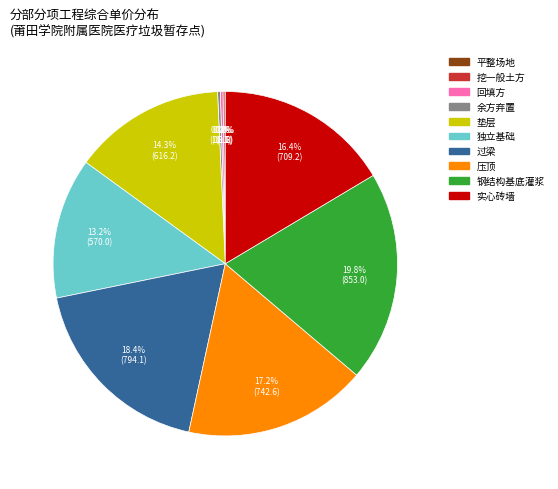

Is the sum of 独立基础 and 过梁 greater than half?

No